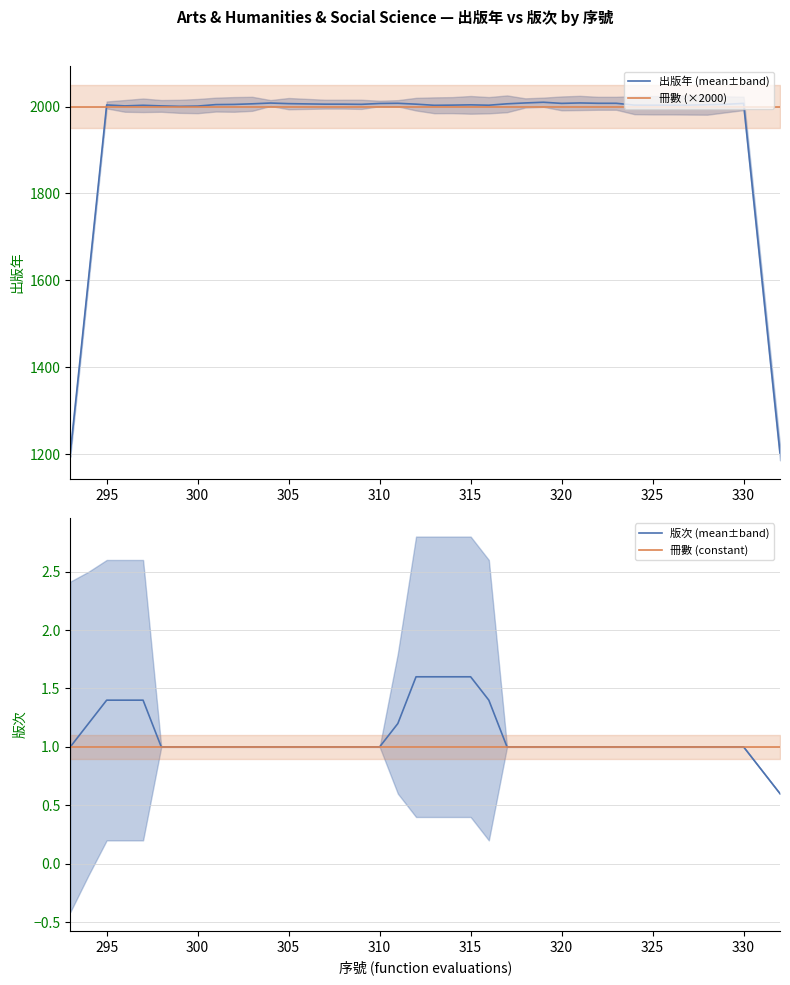

Which series has the largest total across all categories?

冊數 (×2000)